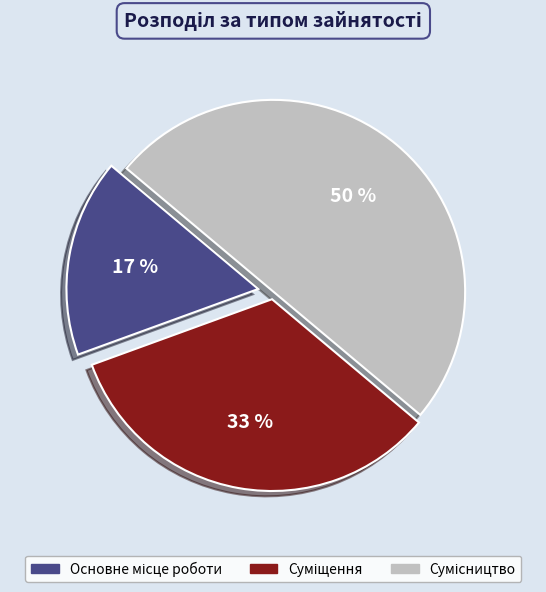

To the nearest percent, what is the average slice percentage?

33%